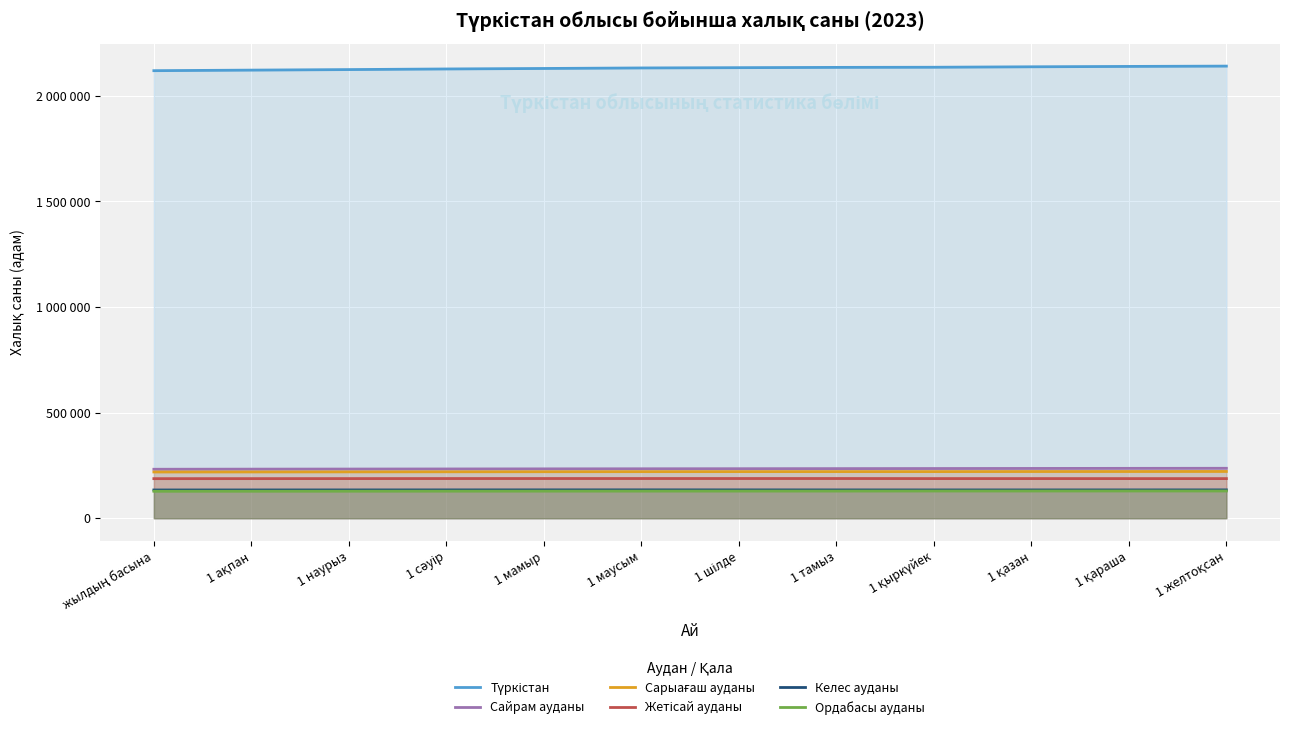

True or false: Келес ауданы has more than 1 interior local peaks.

False